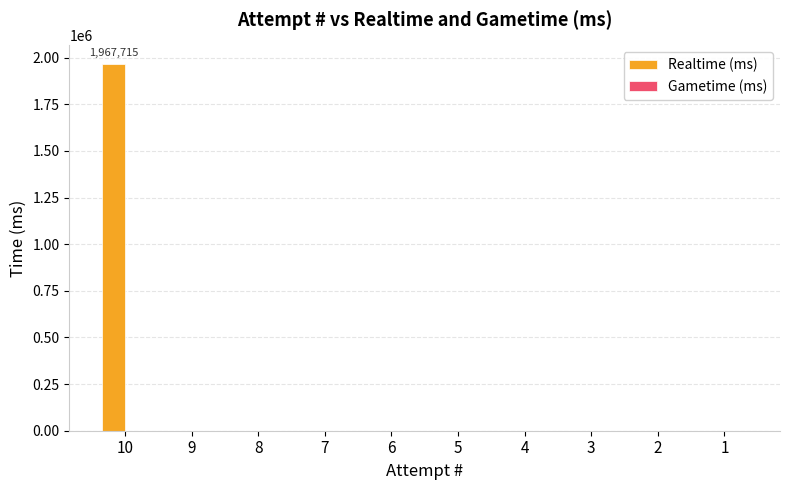

What is the greatest value displayed?

1967715